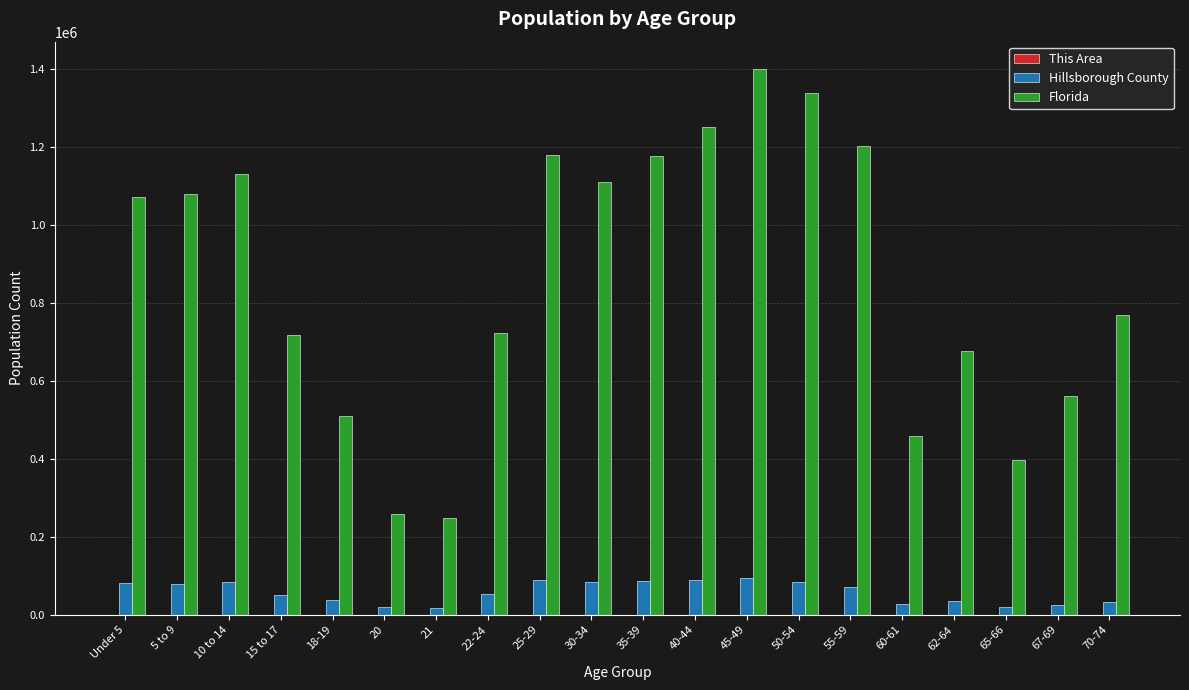

How many groups of bars are there?

20